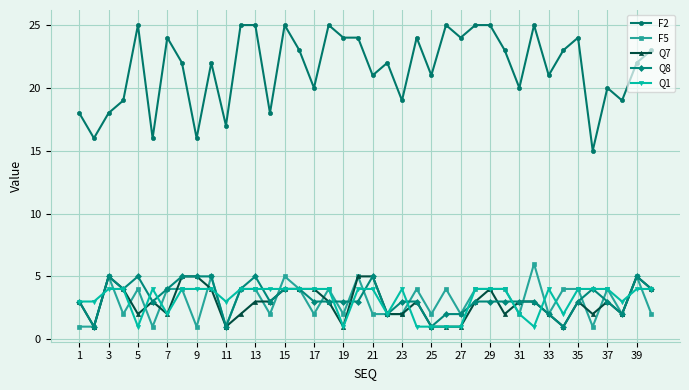

Count the F5 values in the range 2 to 4.

28